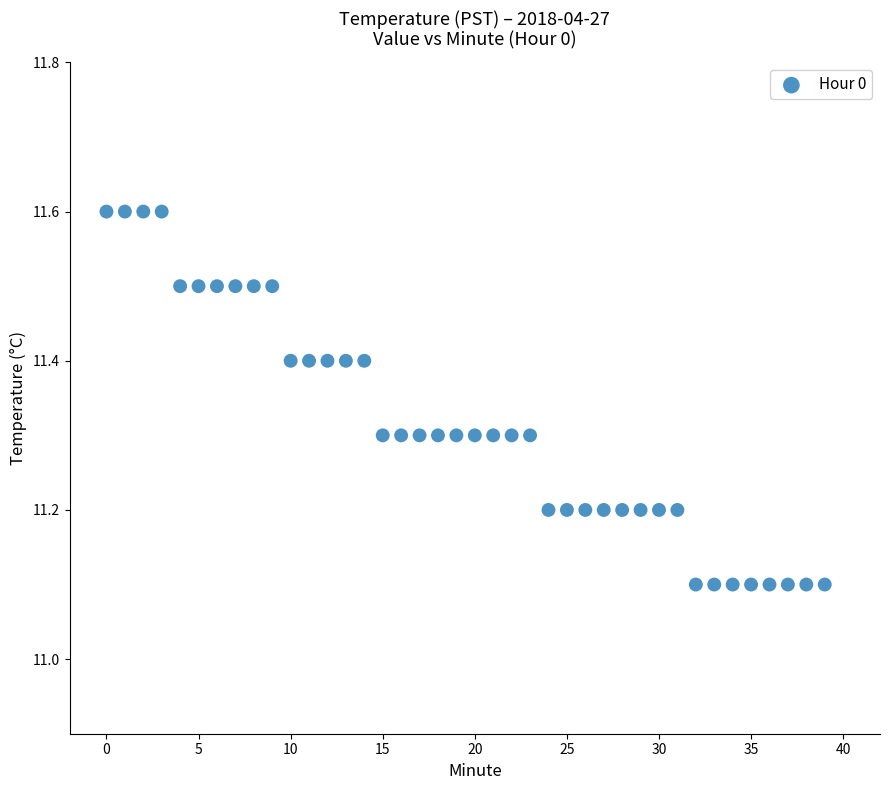

How many data points are displayed?

40